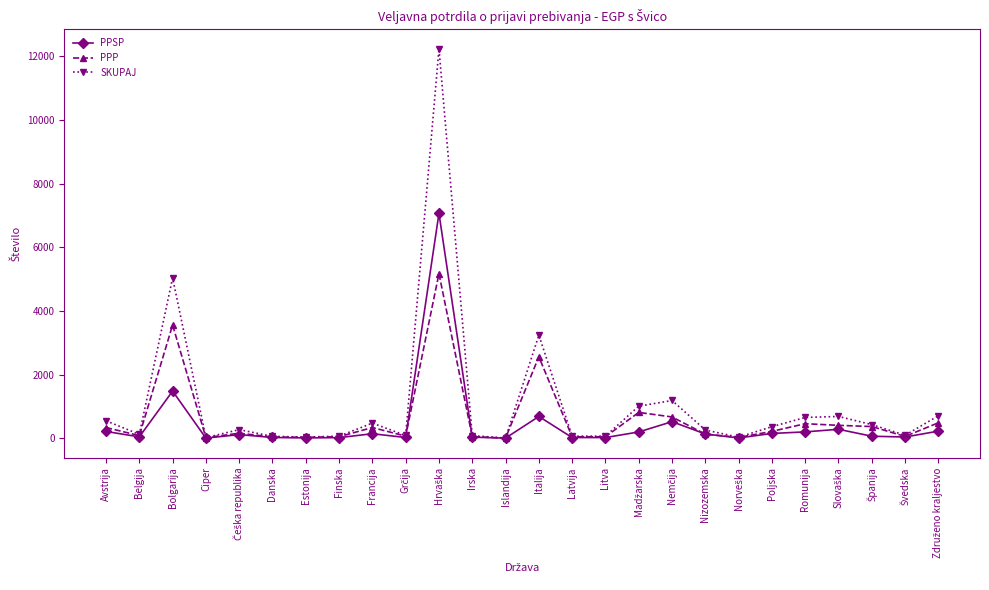

What is the label of the 8th point from the right?

Nizozemska